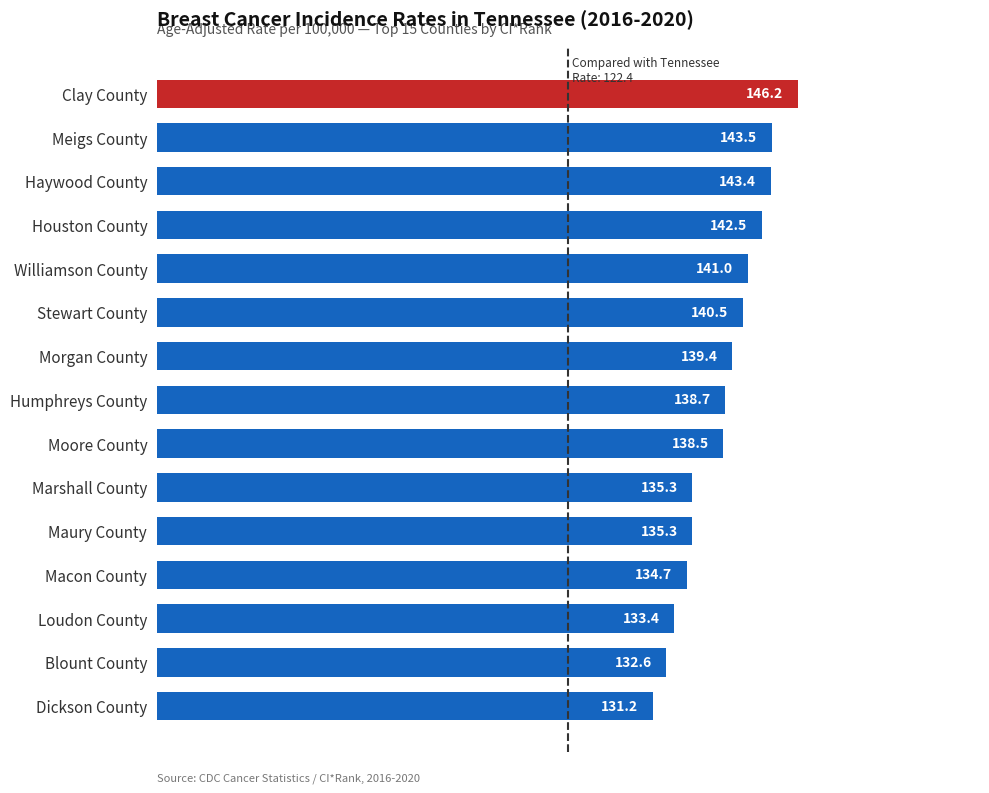

What is the value of the 5th bar from the top?

141.0